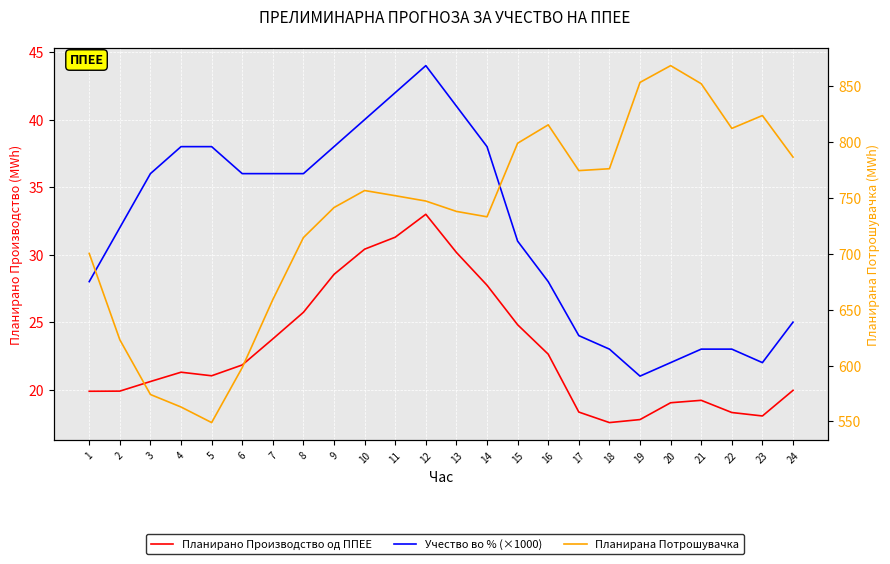

The Планирано Производство од ППЕЕ series shows 19.2 at 21. True or false?

True